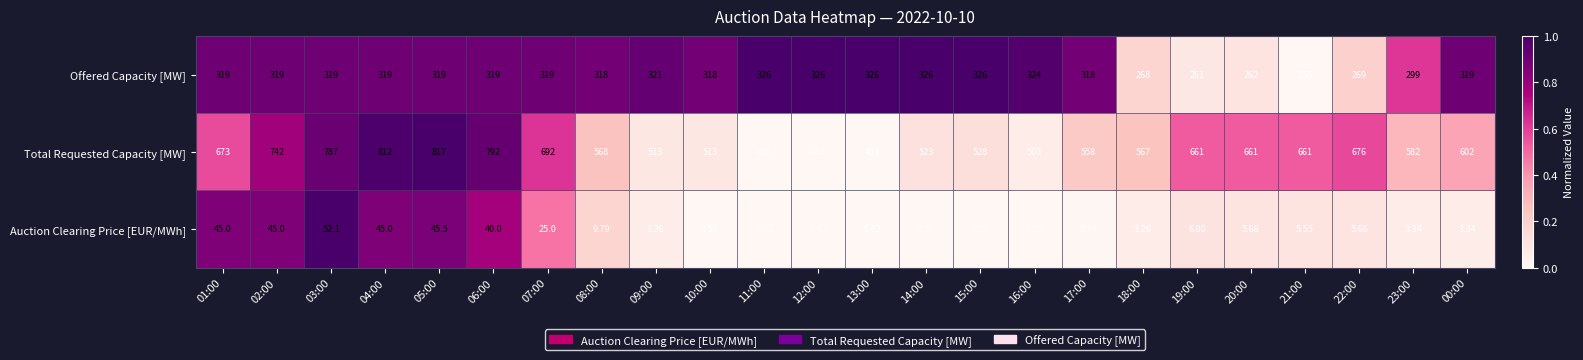

Rank the series by their maximum value, from highest to lowest.

Total Requested Capacity [MW], Offered Capacity [MW], Auction Clearing Price [EUR/MWh]